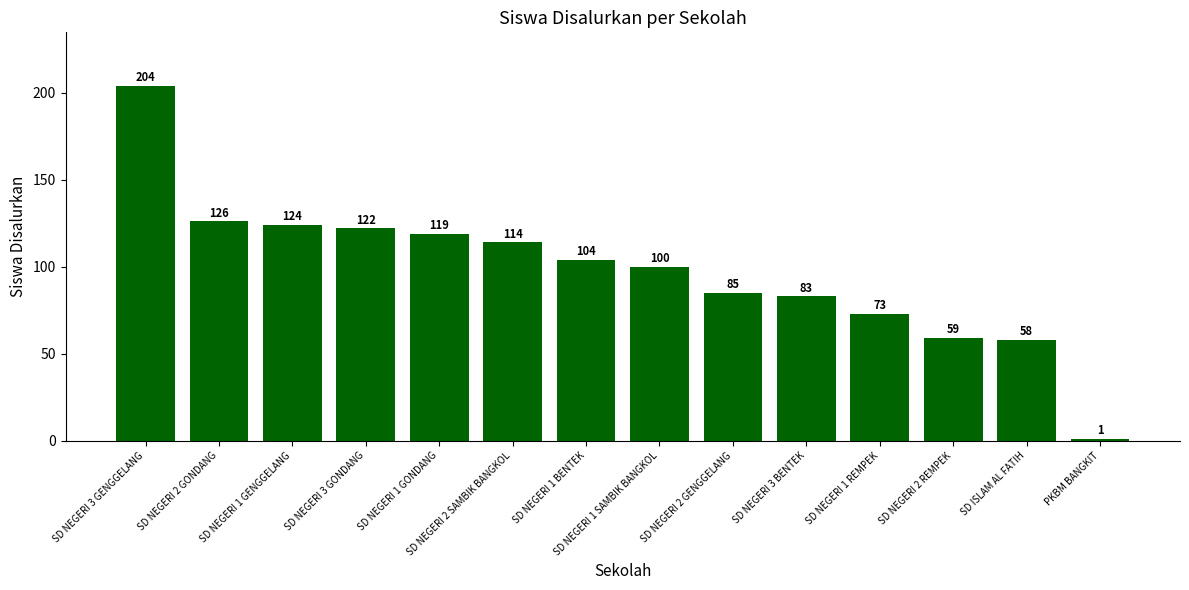

What is the ratio of the value at SD NEGERI 2 SAMBIK BANGKOL to the value at SD NEGERI 3 BENTEK?

1.4